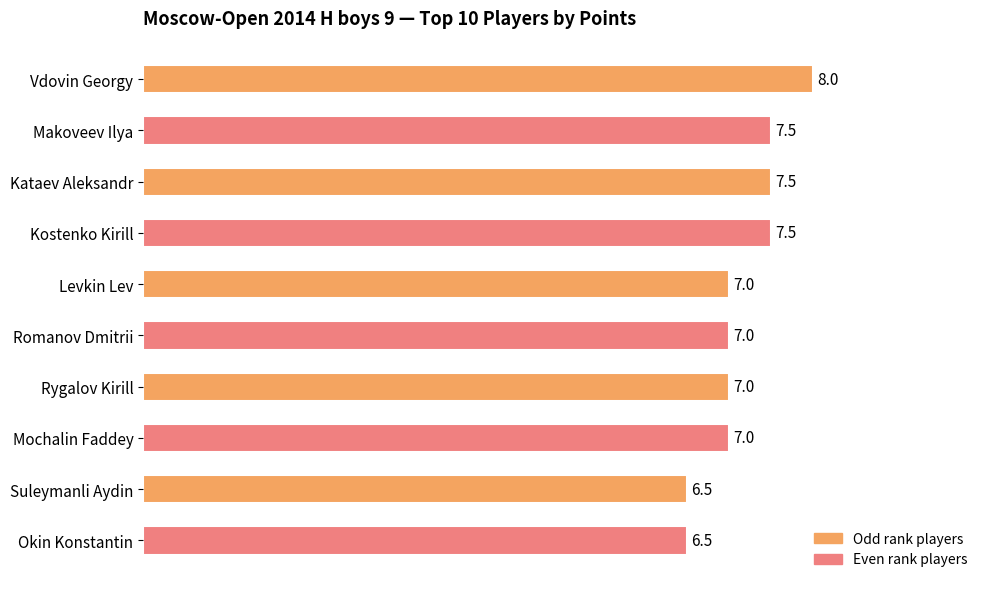

Read the value at Levkin Lev.

7.0